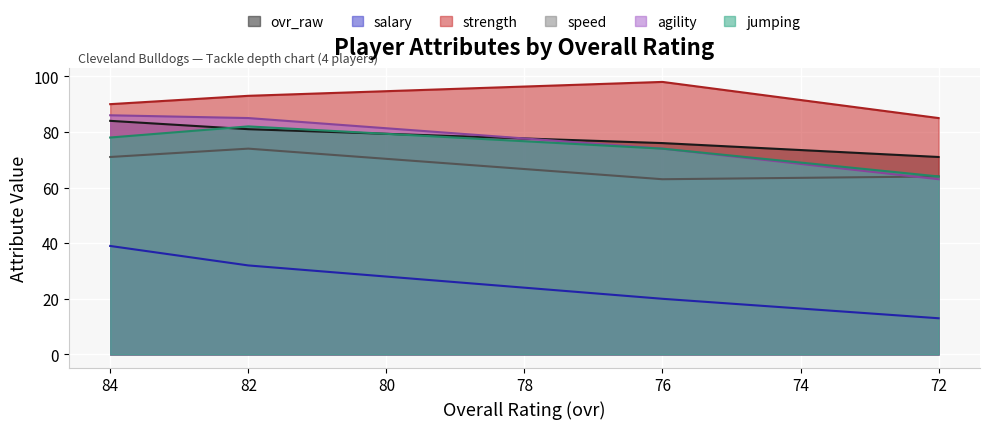

List the series in order of their peak value, highest first.

strength, agility, ovr_raw, jumping, speed, salary